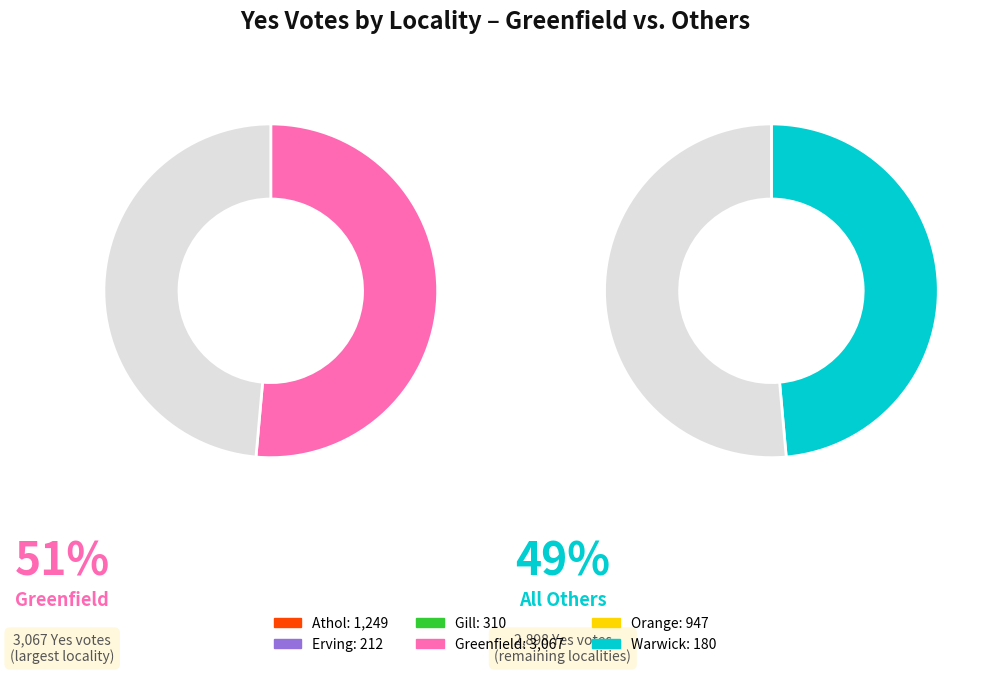

To the nearest percent, what is the average slice percentage?

17%